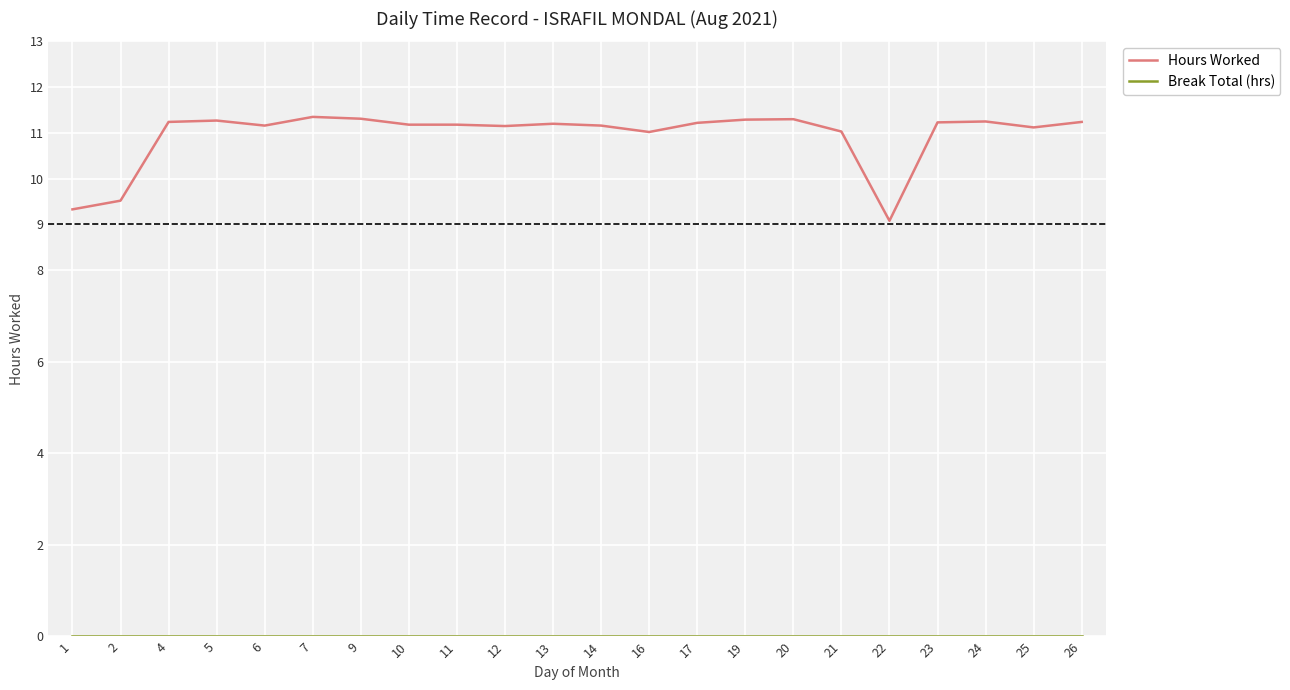

How many distinct data groups are displayed?

2